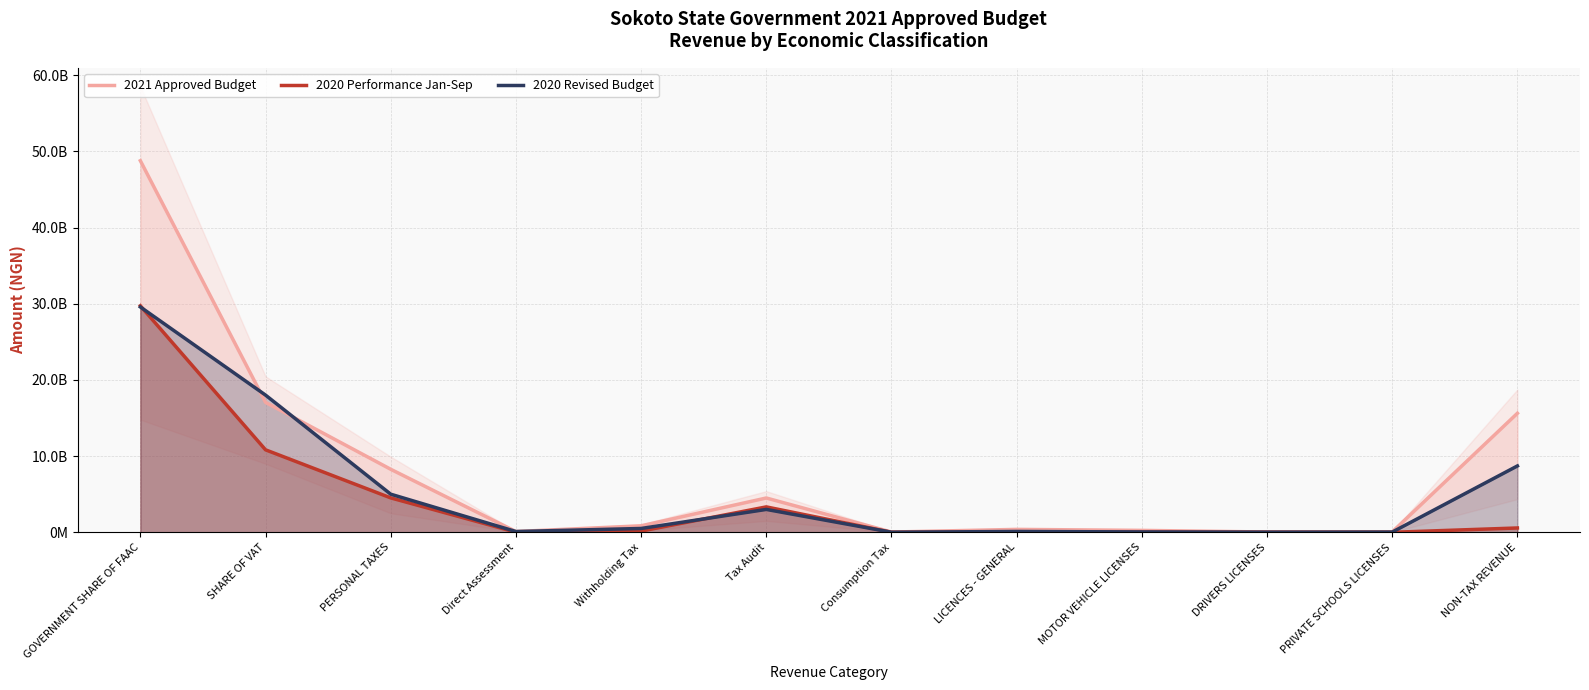

What is the maximum value shown in the chart?

48773903980.4